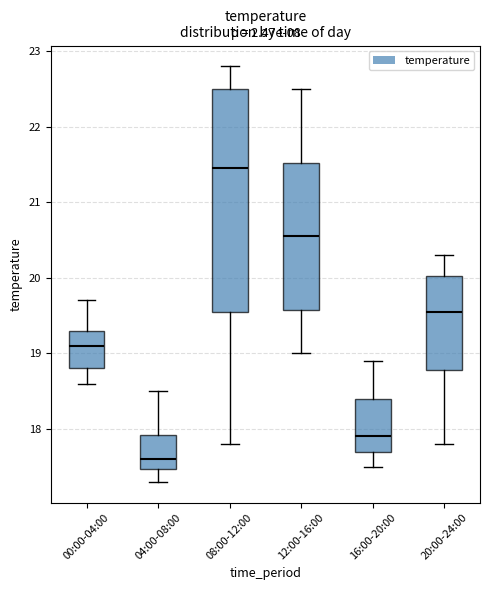

Where does the upper whisker of the box for 04:00-08:00 end on the y-axis? The values are not printed on the chart, so give them approximately, as read against the axis.

18.5